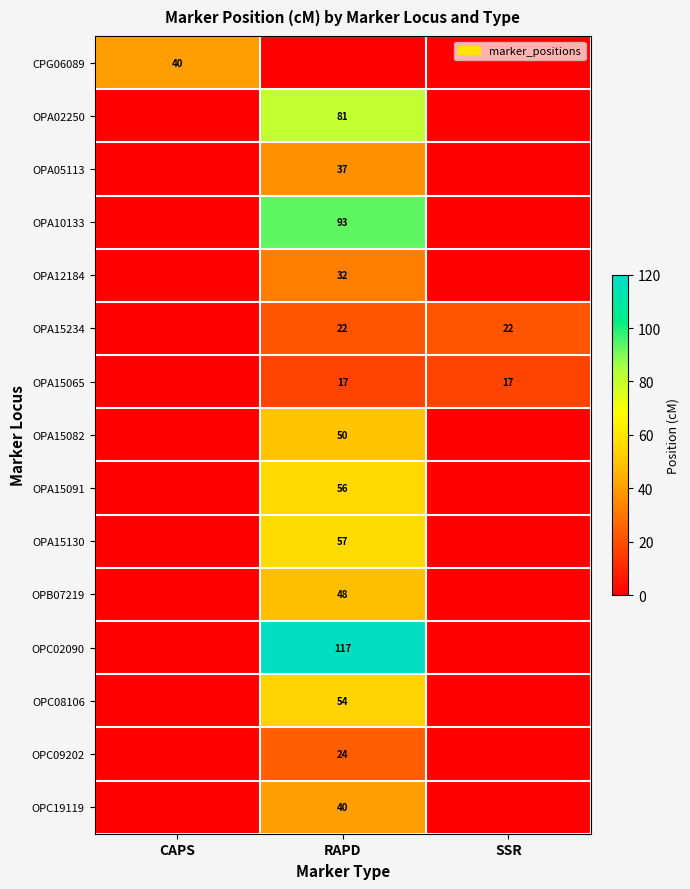

What is the greatest value displayed?

117